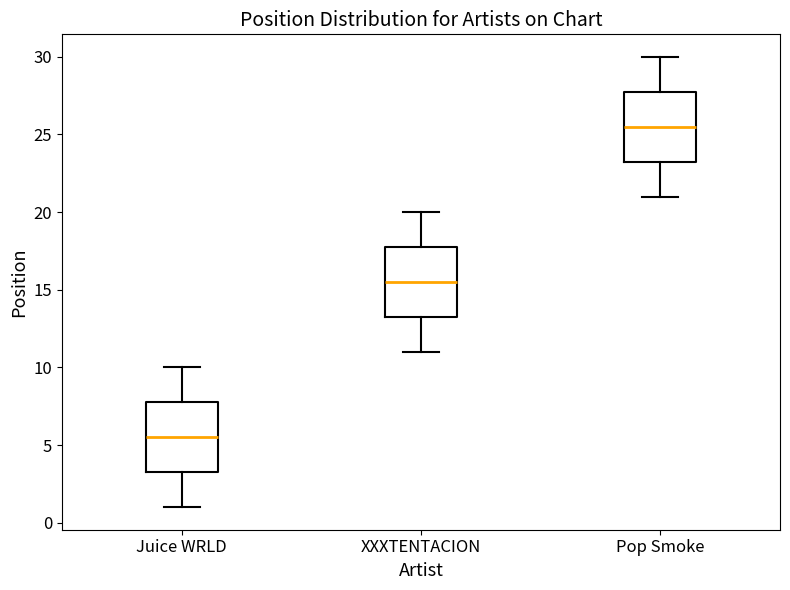

Reading left to right, transcribe this box plot: for each box, give where its median line is, the range the box spans, and where its two whiskers end, as read against the y-axis. The values are not printed on the chart, so give them approximately, as read against the axis.

Juice WRLD: median 5.5, box 3.5 to 8.0, whiskers 1.0 to 10.0
XXXTENTACION: median 15.5, box 13.5 to 18.0, whiskers 11.0 to 20.0
Pop Smoke: median 25.5, box 23.5 to 28.0, whiskers 21.0 to 30.0